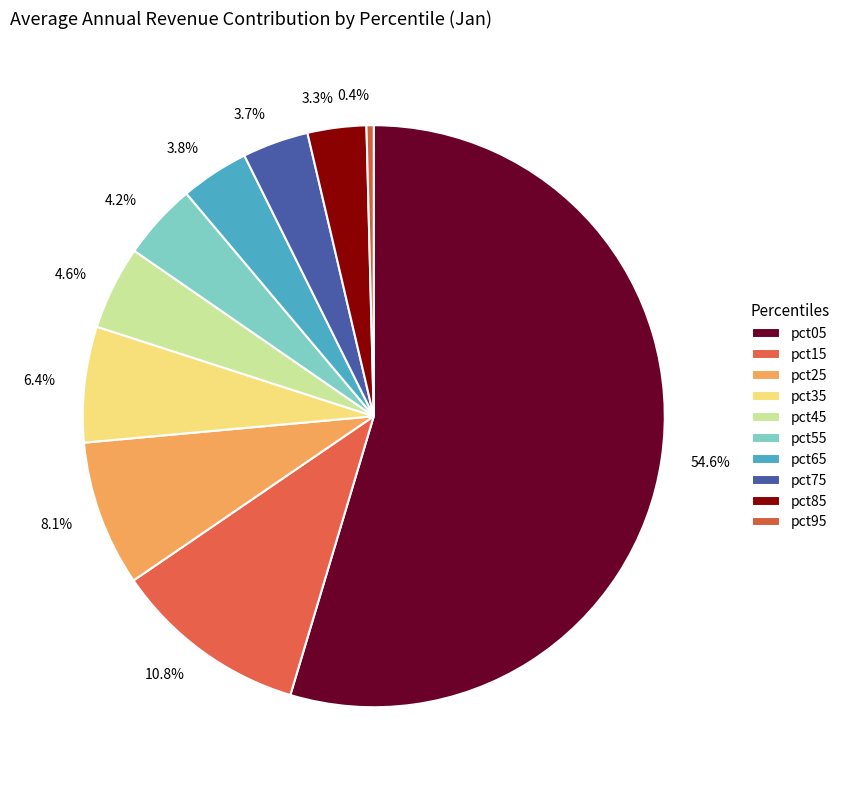

Which category has the biggest portion of the pie?

pct05